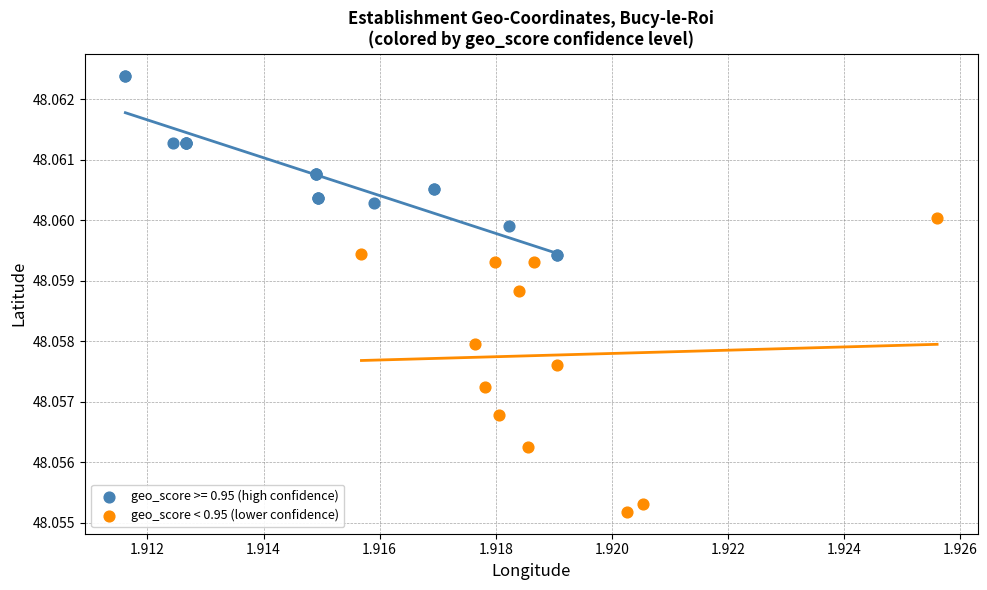

Which series reaches the maximum Y coordinate?

geo_score >= 0.95 (high confidence)